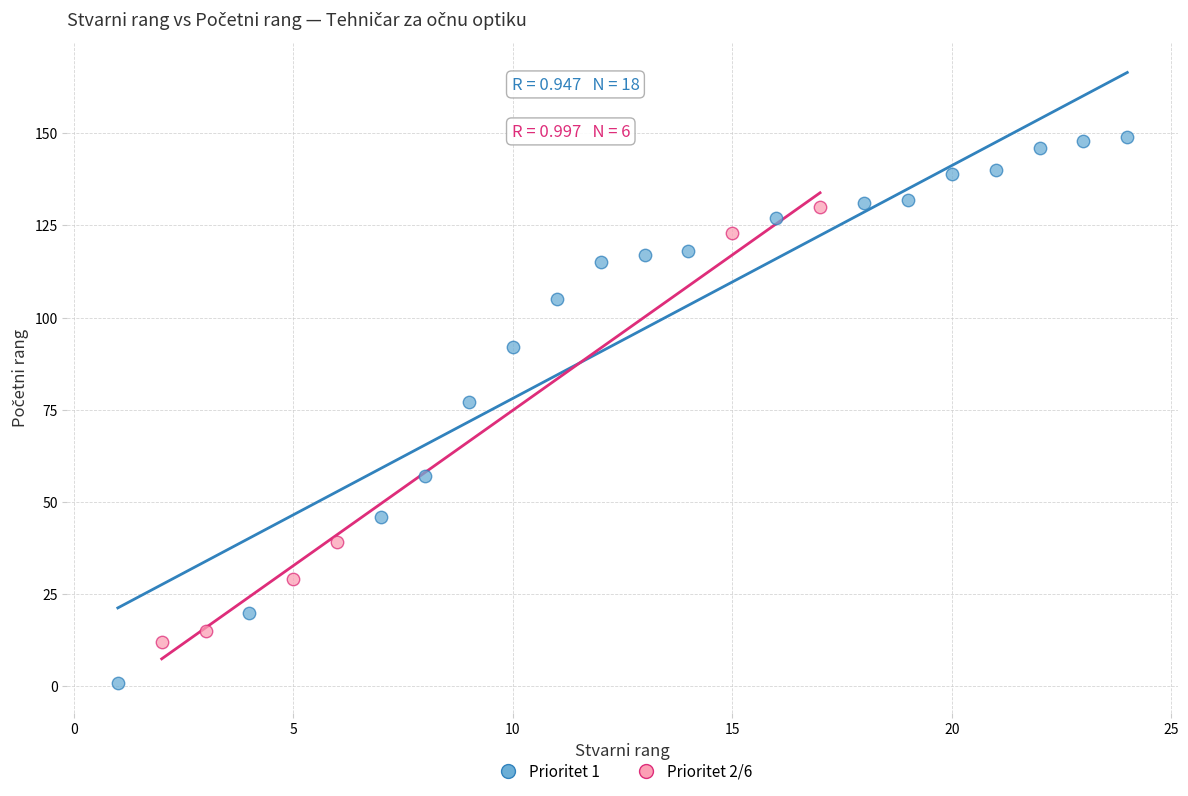

Which series reaches the maximum Y coordinate?

Prioritet 1